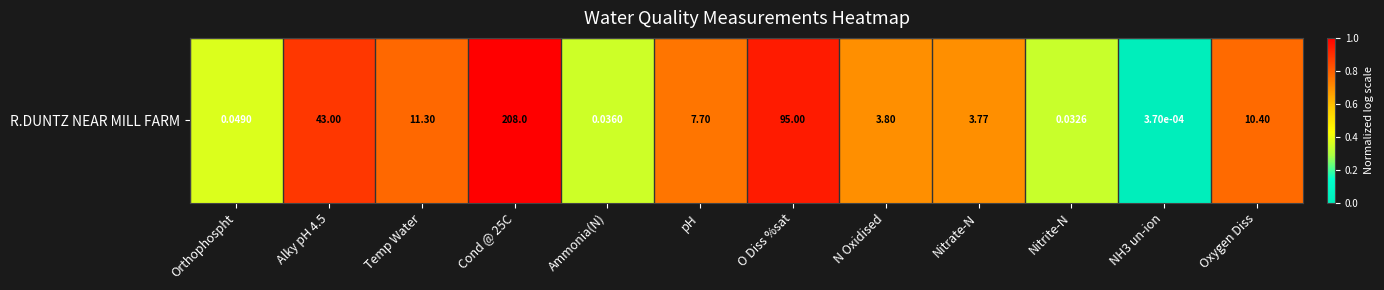

List the labels in order of value, smallest first.

NH3 un-ion, Nitrite-N, Ammonia(N), Orthophospht, Nitrate-N, N Oxidised, pH, Oxygen Diss, Temp Water, Alky pH 4.5, O Diss %sat, Cond @ 25C